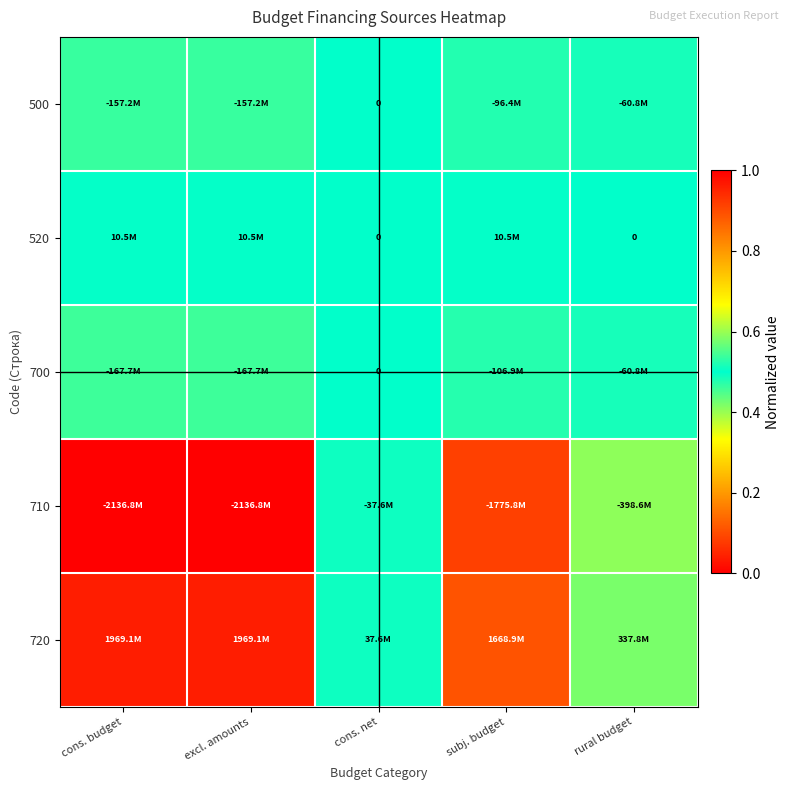

Where is 520 nearest to the value 0?

cons. net